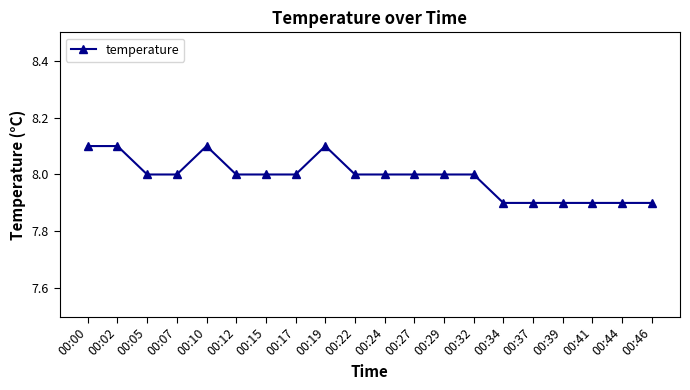

True or false: there are more than 1 points higher than both neighbors.

True